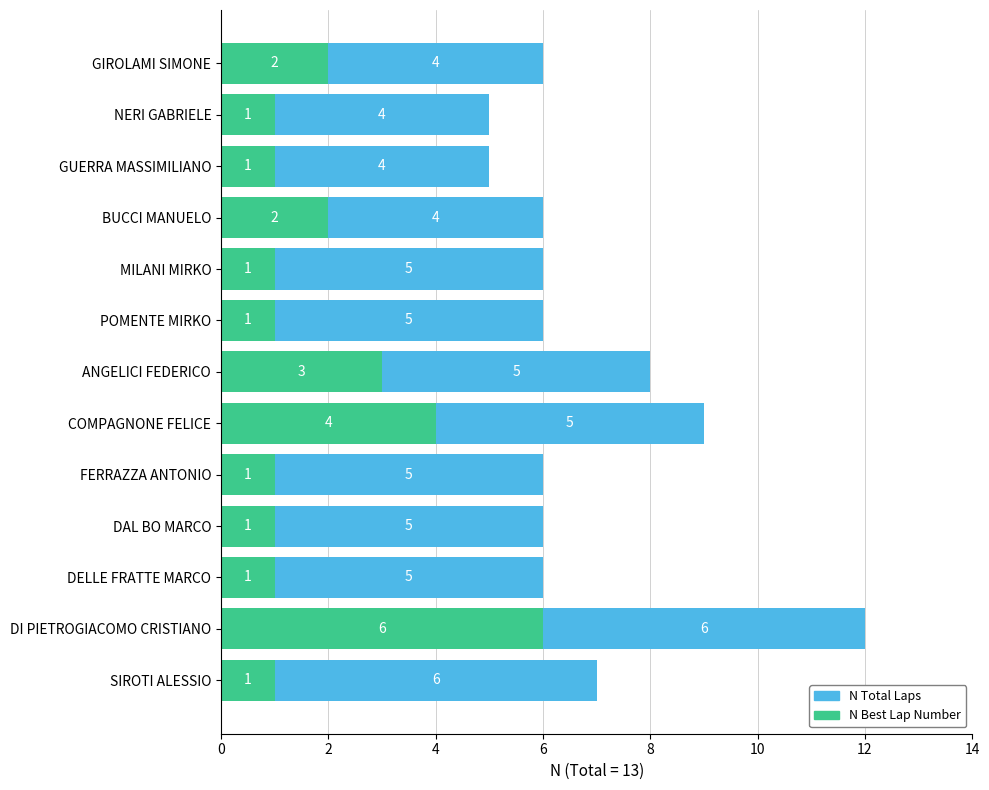

What is the total value across all series at GIROLAMI SIMONE?

6